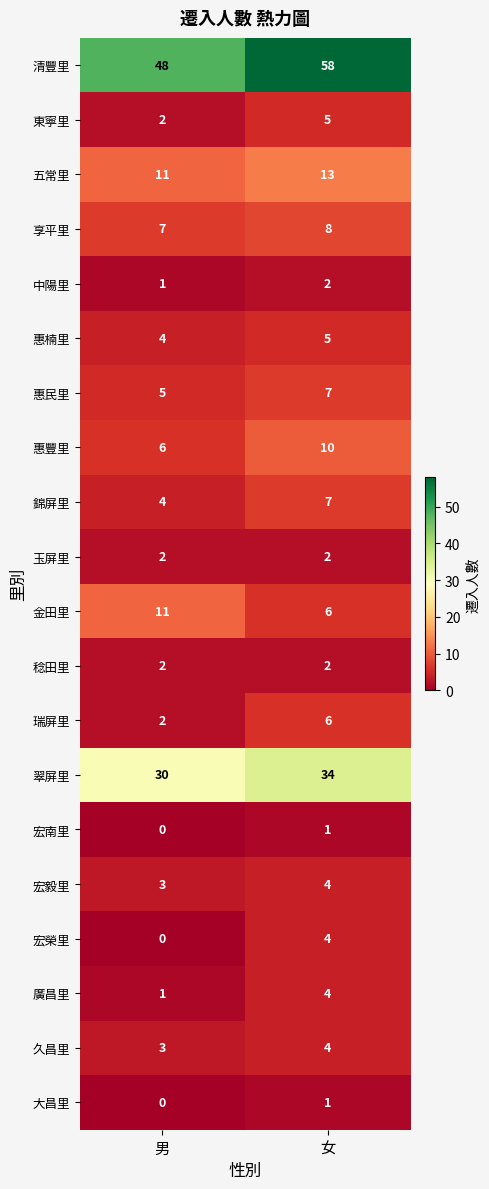

Between 男 and 女, which series saw the biggest shift?

清豐里